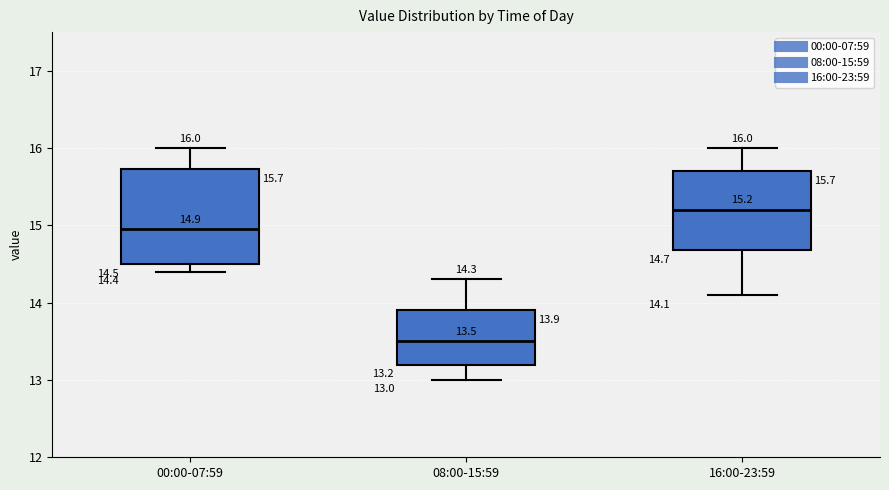

Comparing the boxes themselves (not the whiskers), which one is the tallest?

00:00-07:59